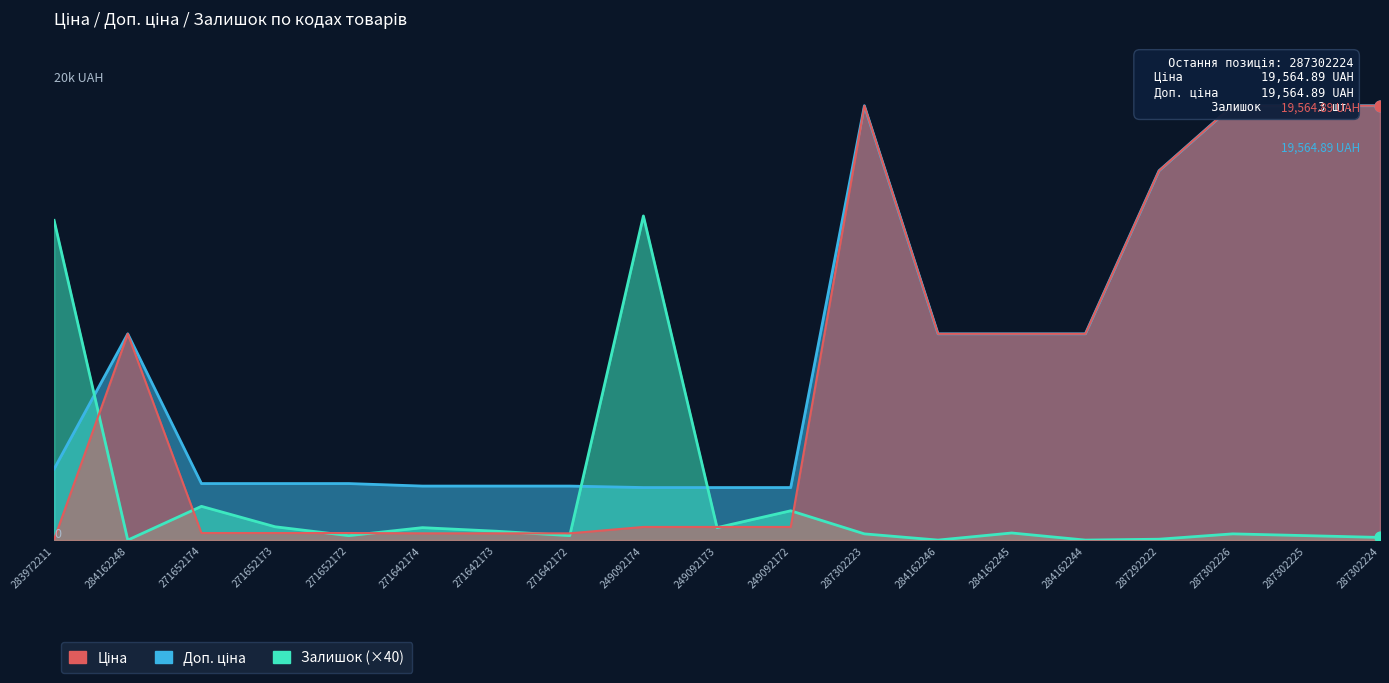

What are all the series names shown in the legend?

Ціна, Доп. ціна, Залишок